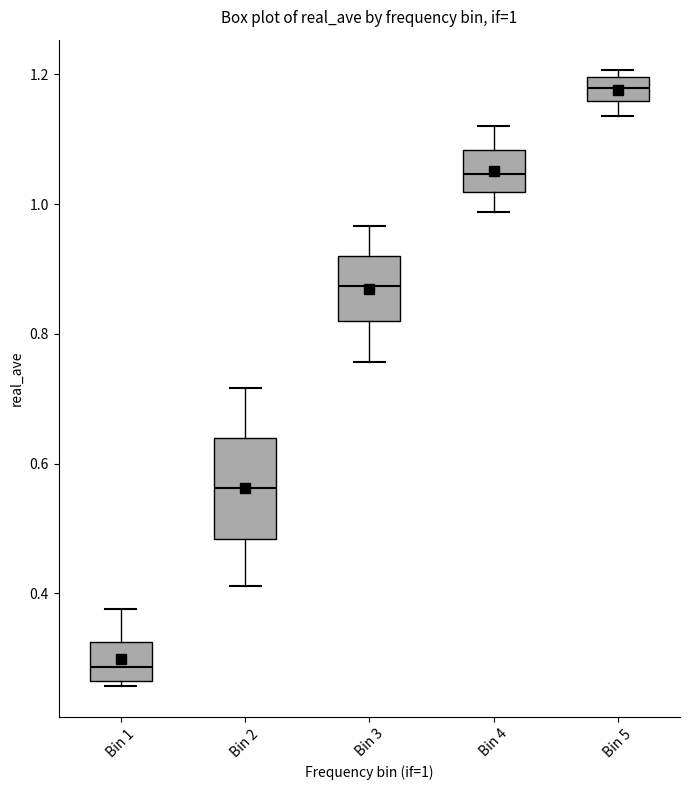

Comparing the boxes themselves (not the whiskers), which one is the tallest?

Bin 2